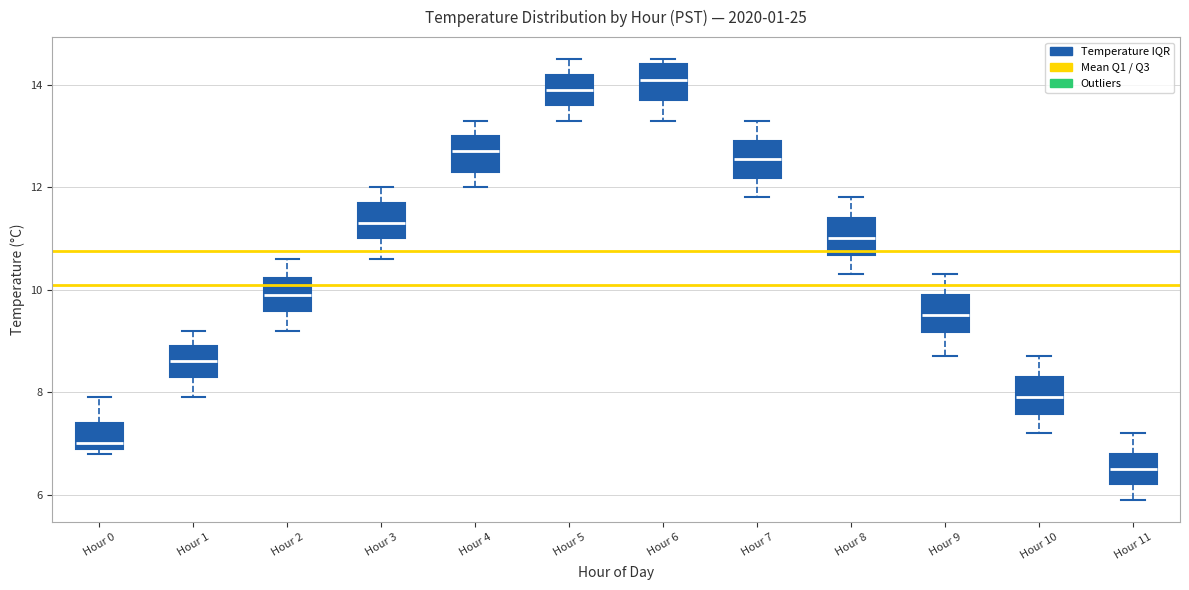

Reading left to right, read every box against the y-axis: the position of its median line, the range the box covers, and the ends of its whiskers. The values are not printed on the chart, so give them approximately, as read against the axis.

Hour 0: median 7.0 (just above the box's lower edge), box 7.0 to 7.4, whiskers 6.8 to 8.0
Hour 1: median 8.6, box 8.4 to 9.0, whiskers 8.0 to 9.2
Hour 2: median 10.0, box 9.6 to 10.2, whiskers 9.2 to 10.6
Hour 3: median 11.4, box 11.0 to 11.8, whiskers 10.6 to 12.0
Hour 4: median 12.8, box 12.4 to 13.0, whiskers 12.0 to 13.4
Hour 5: median 14.0, box 13.6 to 14.2, whiskers 13.4 to 14.6
Hour 6: median 14.2, box 13.8 to 14.4, whiskers 13.4 to 14.6
Hour 7: median 12.6, box 12.2 to 13.0, whiskers 11.8 to 13.4
Hour 8: median 11.0, box 10.6 to 11.4, whiskers 10.4 to 11.8
Hour 9: median 9.6, box 9.2 to 10.0, whiskers 8.8 to 10.4
Hour 10: median 8.0, box 7.6 to 8.4, whiskers 7.2 to 8.8
Hour 11: median 6.6, box 6.2 to 6.8, whiskers 6.0 to 7.2